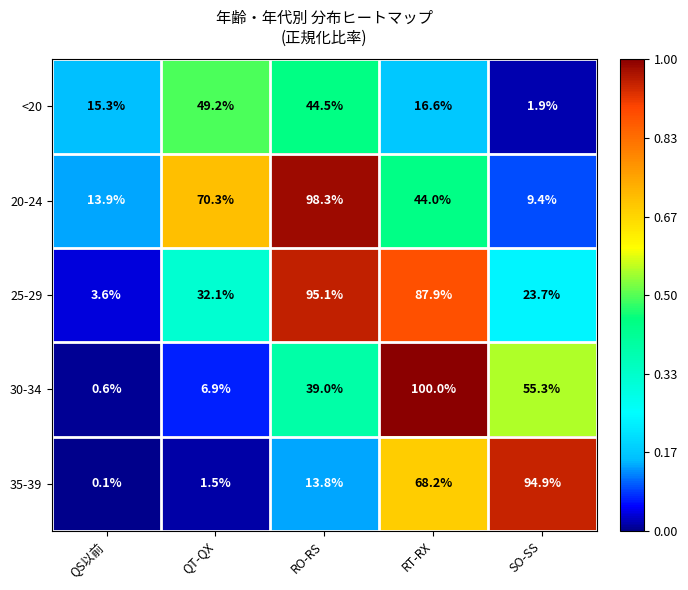

Reading left to right, what are all the values shown in this chart?

<20: QS以前=15.3	QT-QX=49.2	RO-RS=44.5	RT-RX=16.6	SO-SS=1.9
20-24: QS以前=13.9	QT-QX=70.3	RO-RS=98.3	RT-RX=44.0	SO-SS=9.4
25-29: QS以前=3.6	QT-QX=32.1	RO-RS=95.1	RT-RX=87.9	SO-SS=23.7
30-34: QS以前=0.6	QT-QX=6.9	RO-RS=39.0	RT-RX=100.0	SO-SS=55.3
35-39: QS以前=0.1	QT-QX=1.5	RO-RS=13.8	RT-RX=68.2	SO-SS=94.9